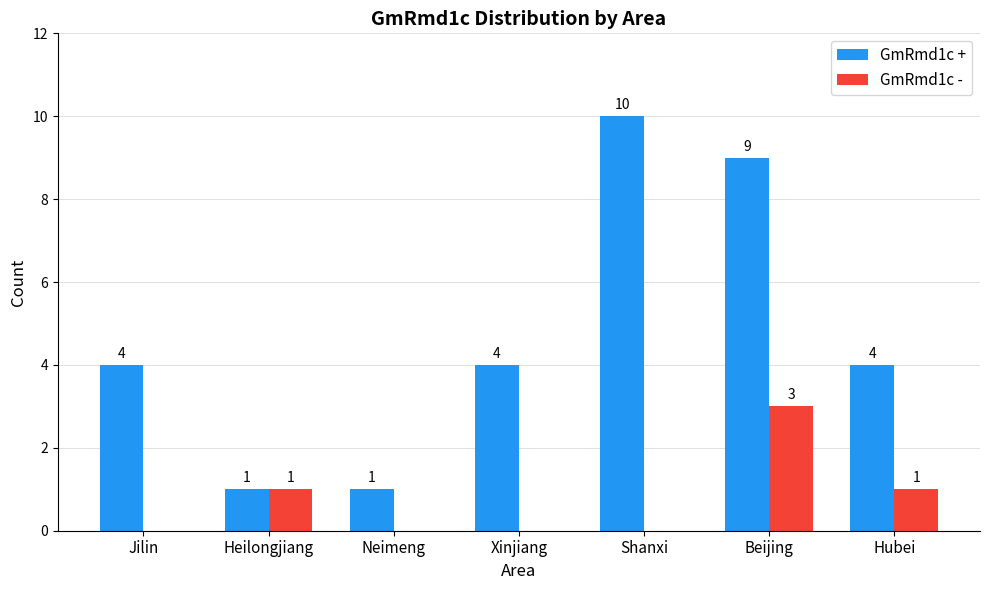

How many groups of bars are there?

7